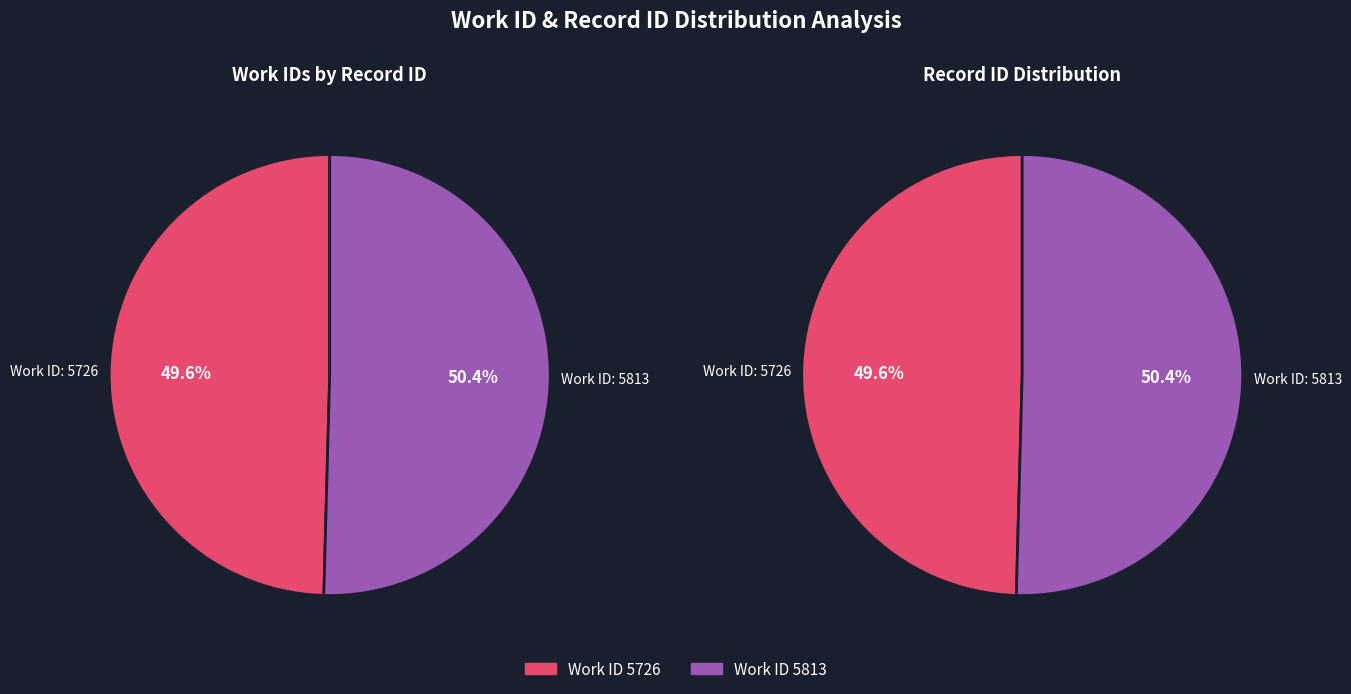

Count the number of slices in the pie.

2